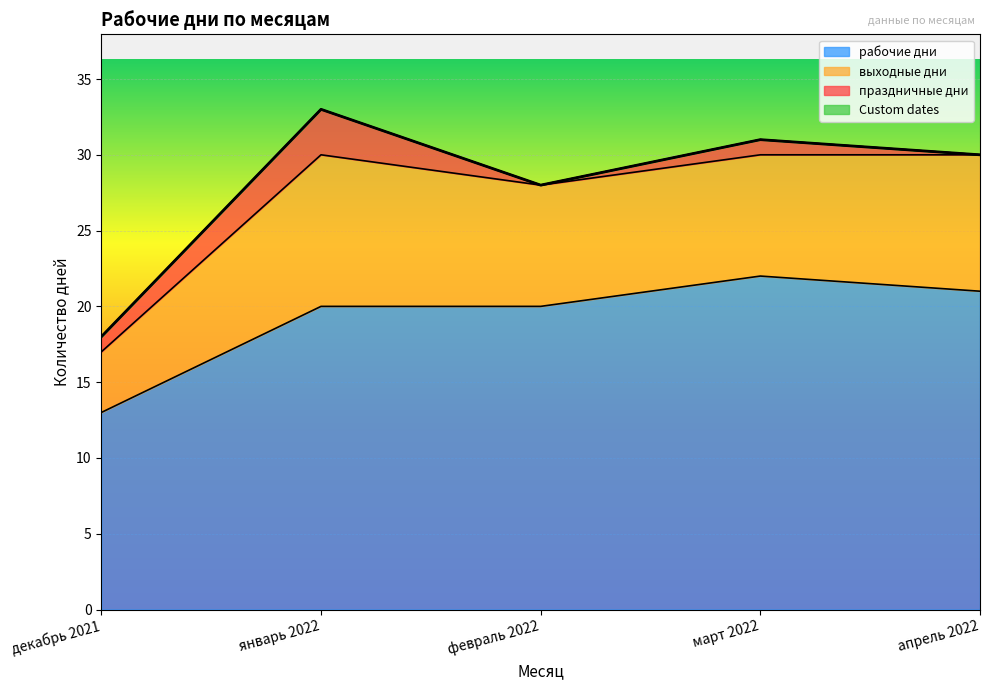

Which has a higher value, февраль 2022 or апрель 2022?

апрель 2022